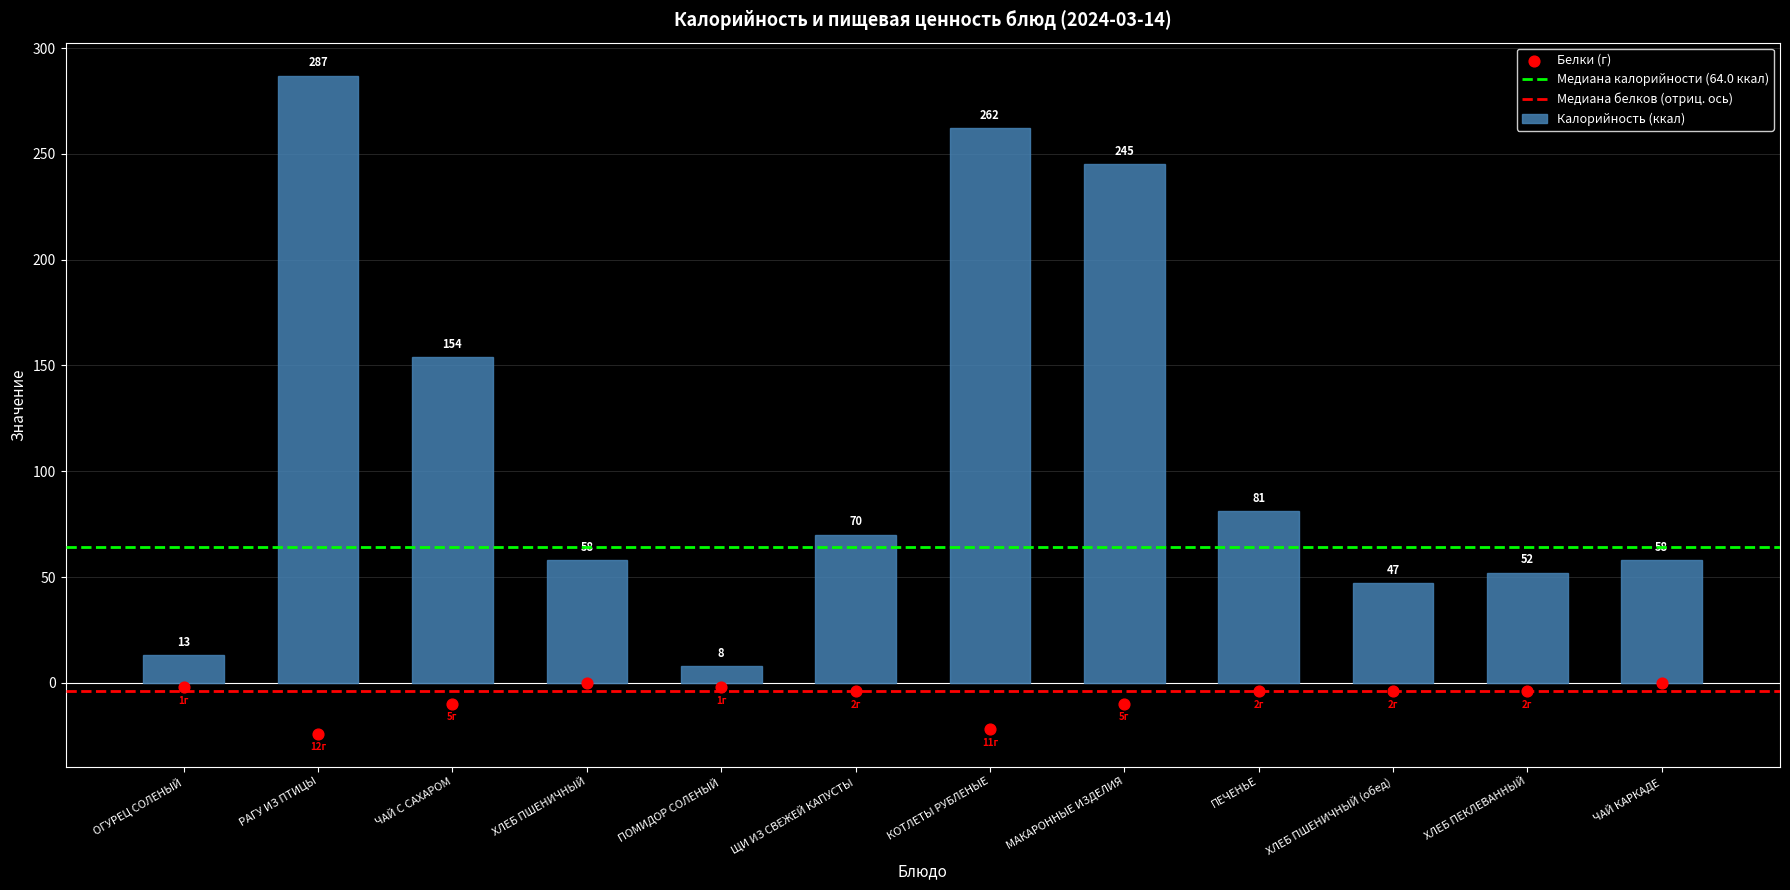

At how many categories does at least one series exceed 97?

4